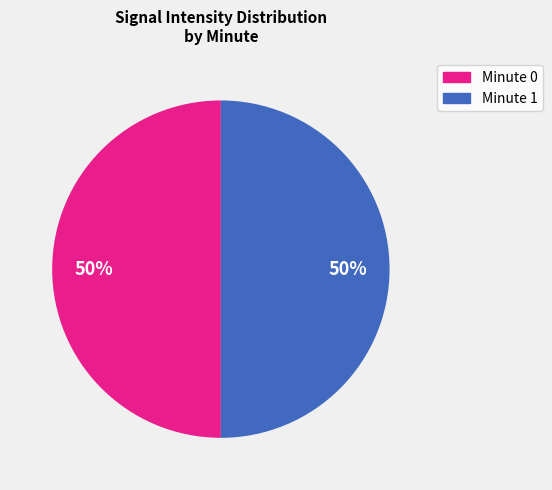

To the nearest percent, what is the average slice percentage?

50%